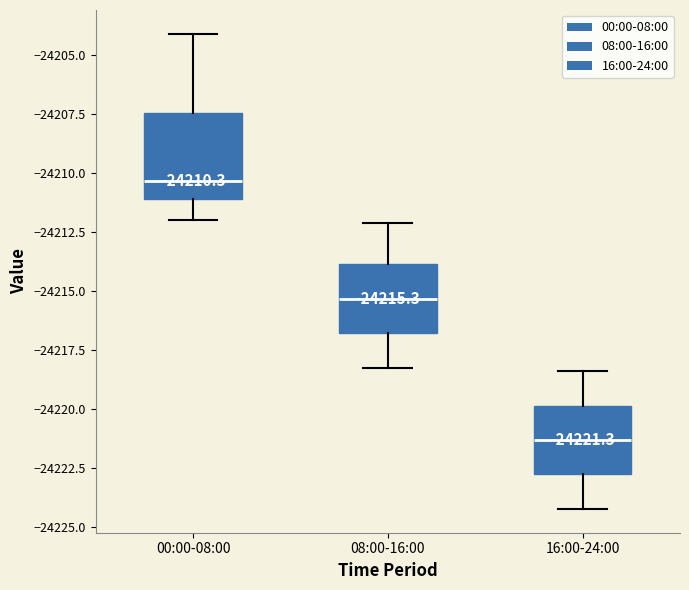

Which box has the highest median line?

00:00-08:00